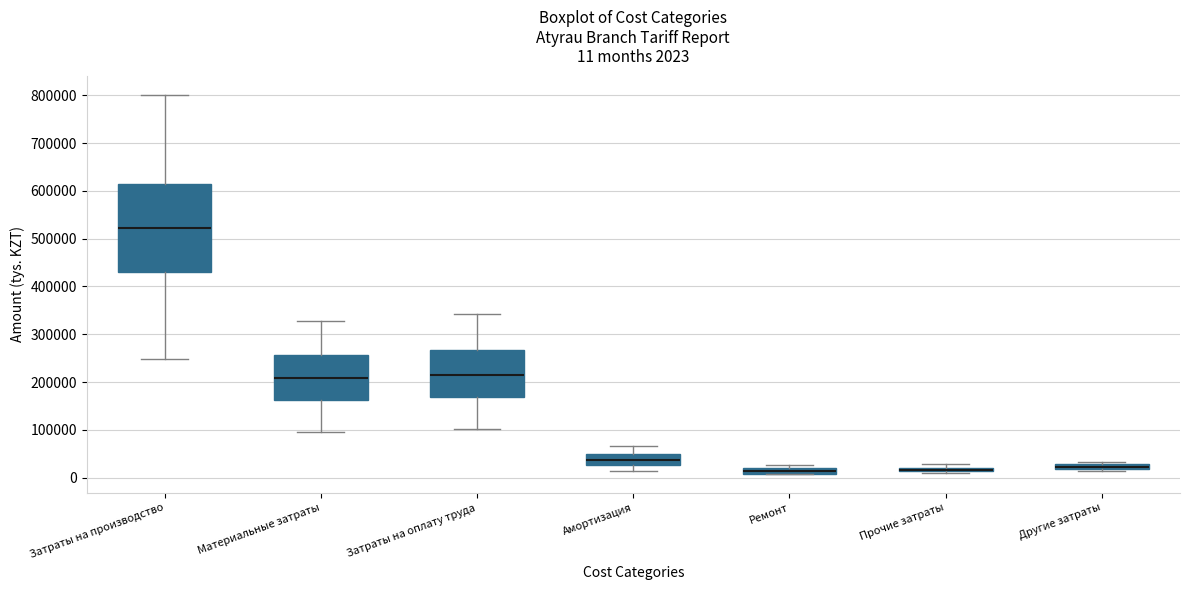

Which box is the tallest, from its lower edge to its upper edge?

Затраты на производство